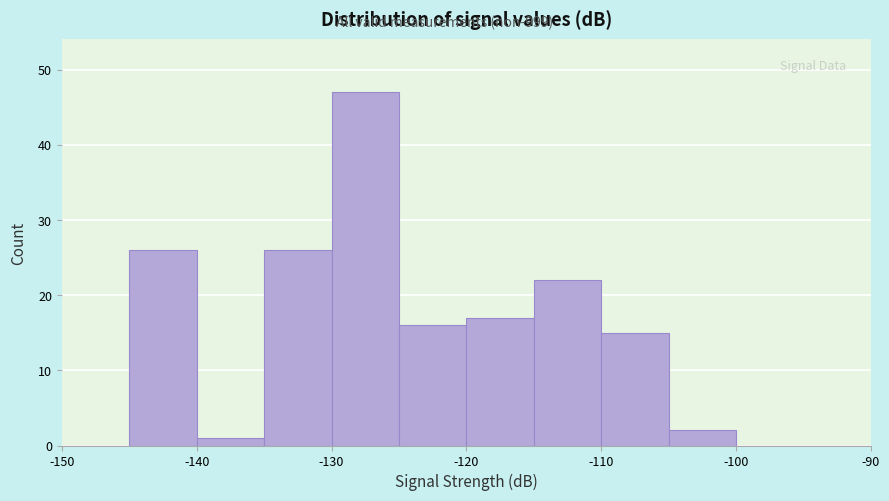

Reading left to right, transcribe this chart: for each bar, give the range it covers on the x-axis and its height. The values are not printed on the chart, so give them approximately, as read against the axis.

-150 to -145: 0
-145 to -140: 26
-140 to -135: 1
-135 to -130: 26
-130 to -125: 47
-125 to -120: 16
-120 to -115: 17
-115 to -110: 22
-110 to -105: 15
-105 to -100: 2
-100 to -95: 0
-95 to -90: 0